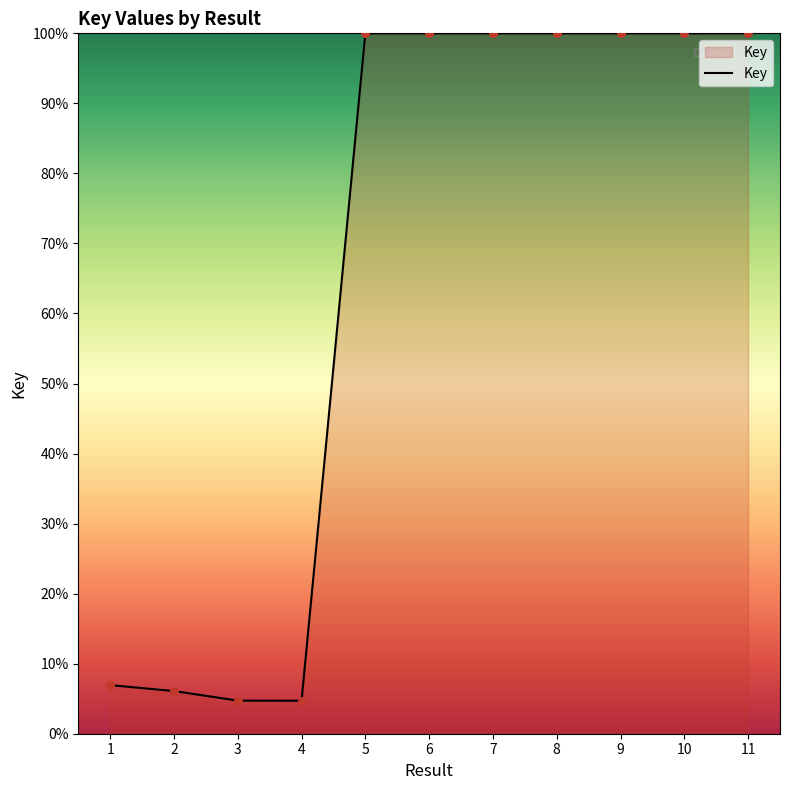

Approximately how many times larger is the value at 11 compared to 1?

14.4